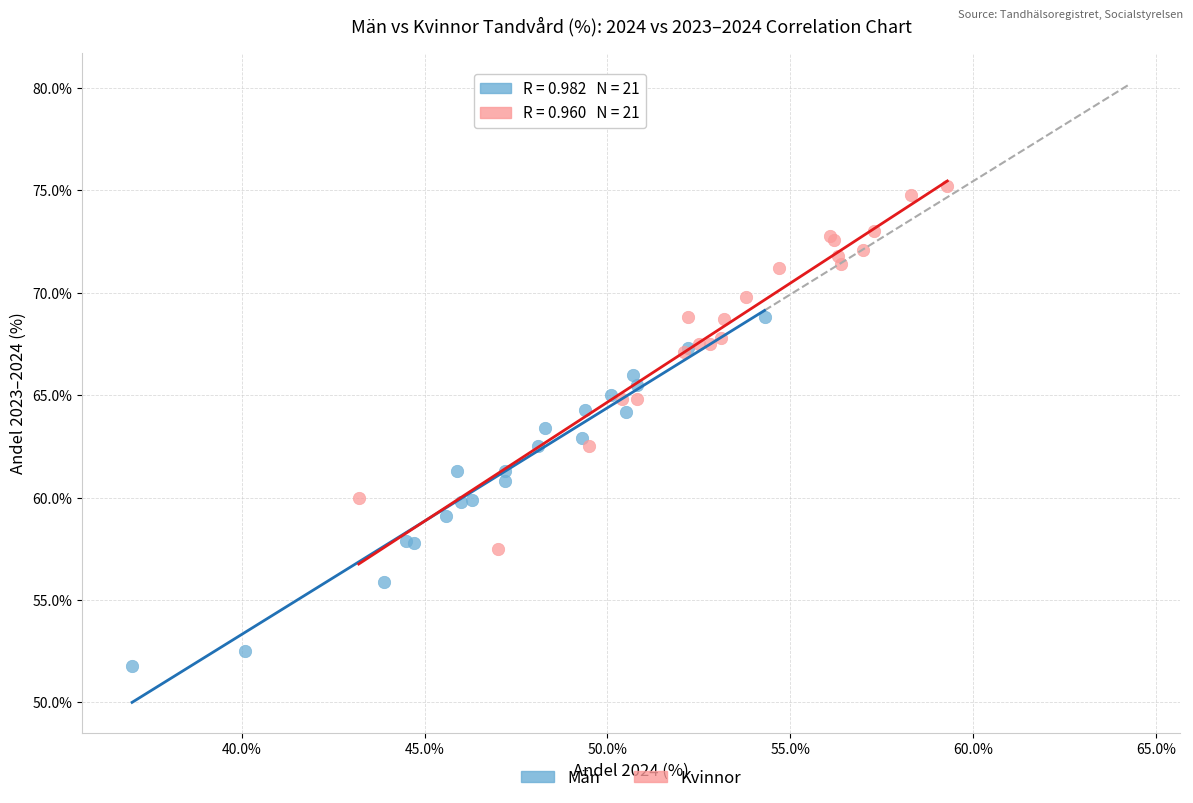

Which series reaches the maximum Y coordinate?

Kvinnor